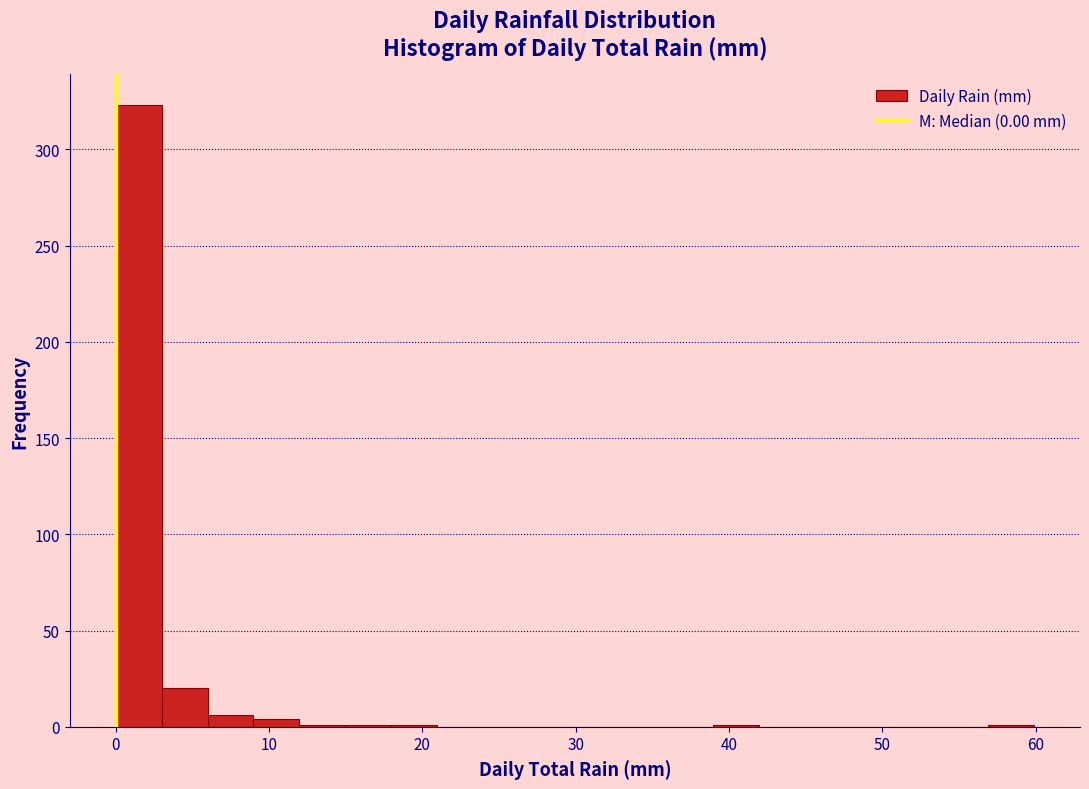

Read against the x-axis, roughly where is the centre of the tallest bar?

1